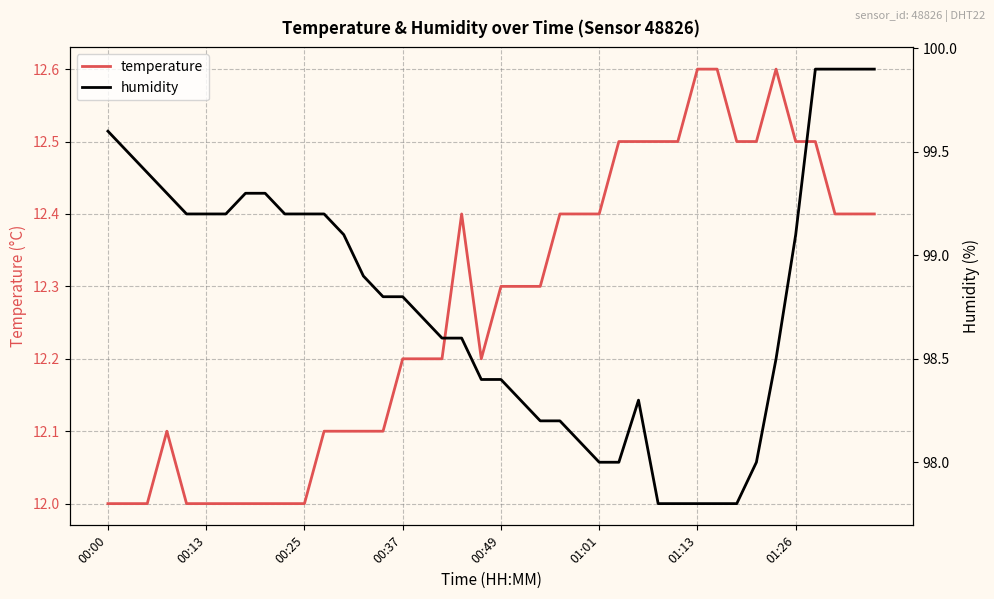

Is it true that temperature equals 12.2 at 00:37?

True